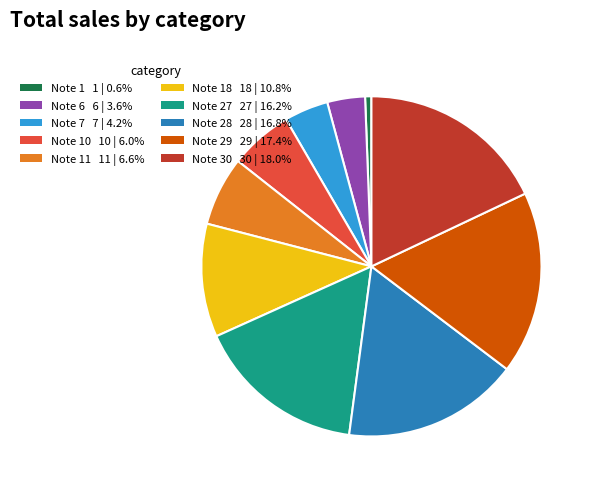

How many slices are in this pie chart?

10